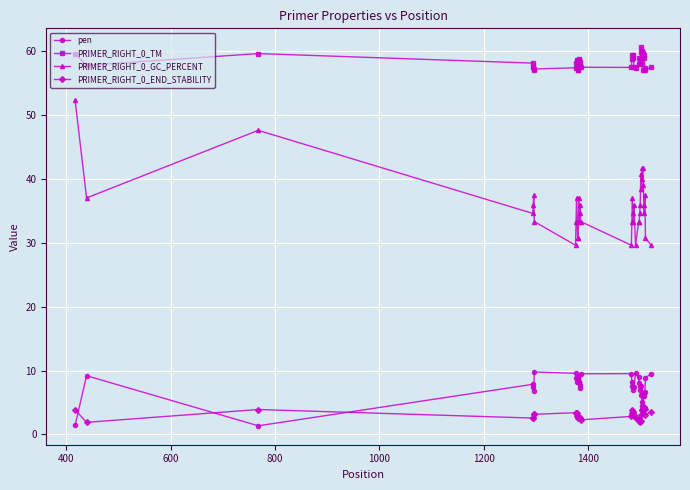

Which series has the largest range (max minus min)?

PRIMER_RIGHT_0_GC_PERCENT